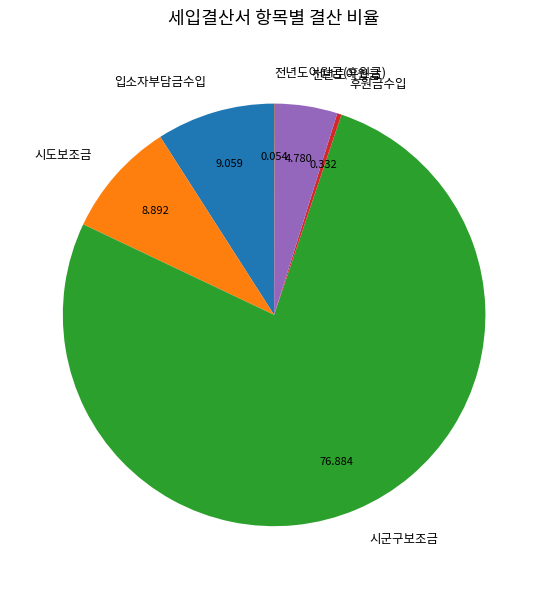

Does 전년도이월금 represent more than half of the total?

No